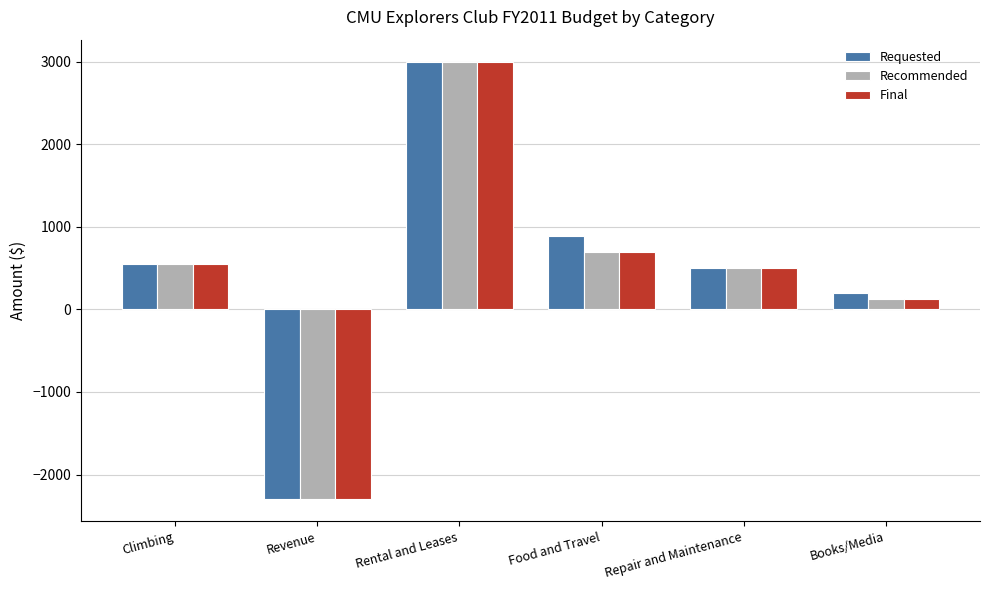

Is the value of Recommended at Books/Media greater than the value of Final at Rental and Leases?

No